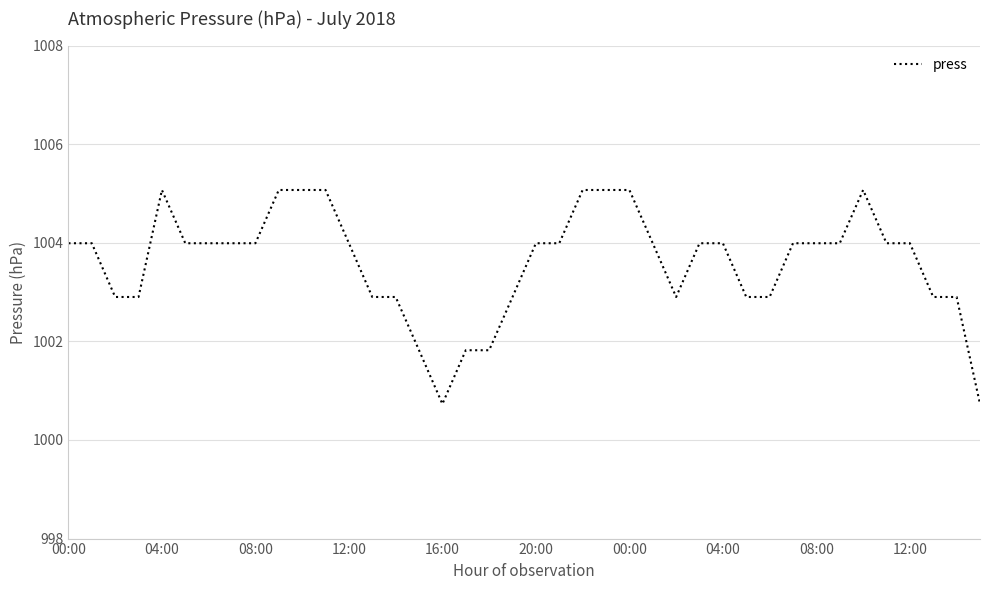

What is the difference between the maximum and minimum values?

4.3